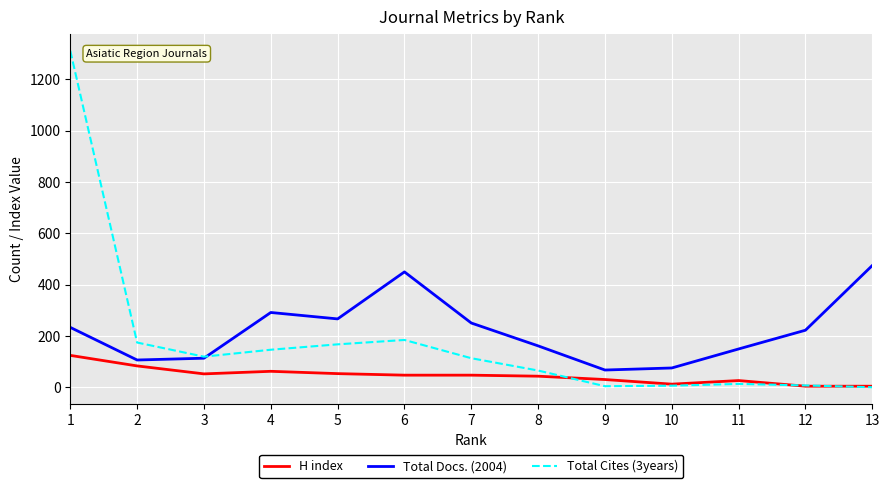

Does the chart have visible grid lines?

Yes